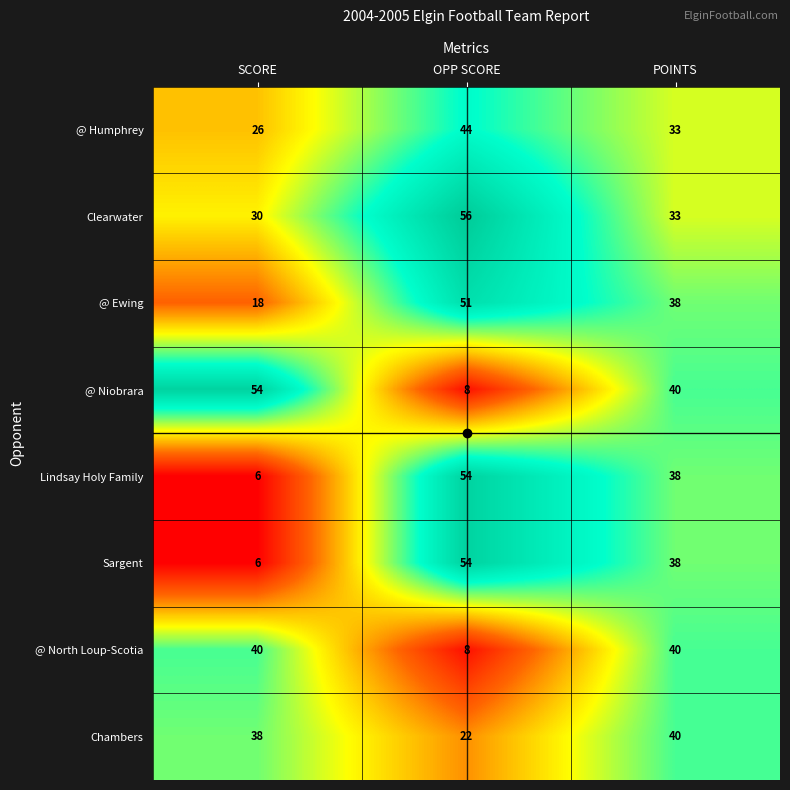

What is the maximum value shown in the chart?

56